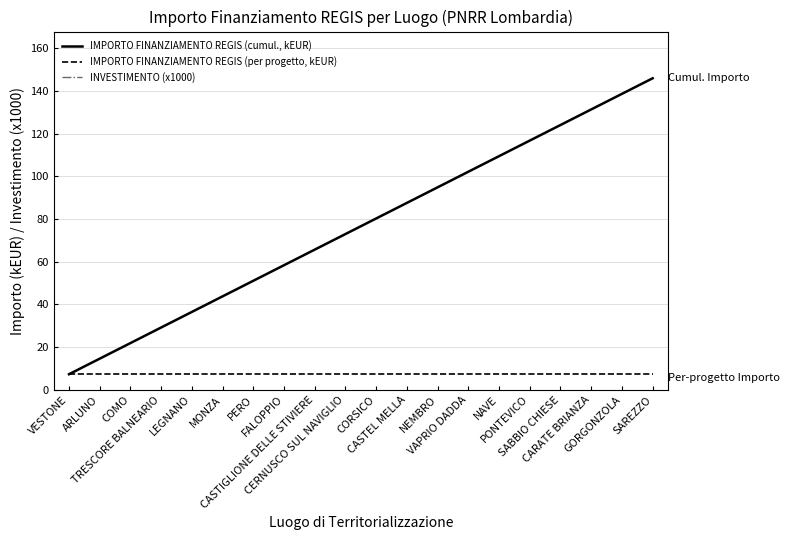

What are all the series names shown in the legend?

IMPORTO FINANZIAMENTO REGIS (cumul., kEUR), IMPORTO FINANZIAMENTO REGIS (per progetto, kEUR), INVESTIMENTO (x1000)